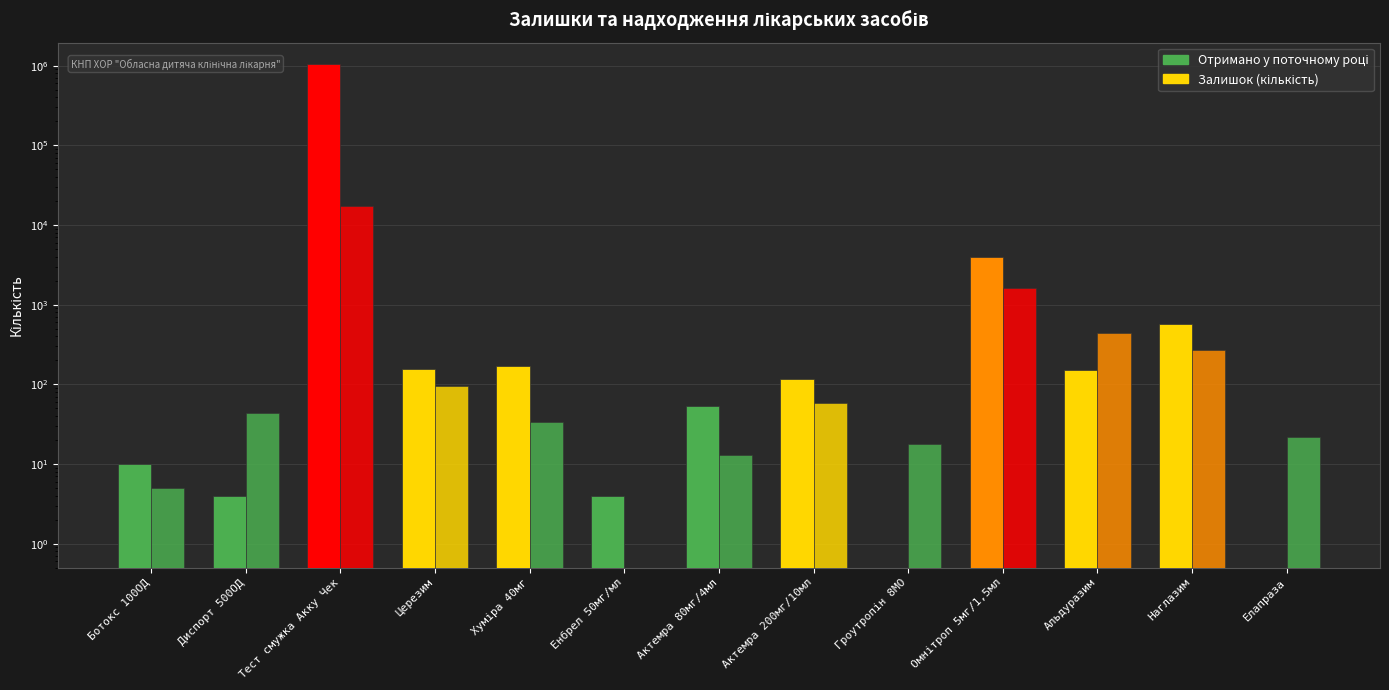

Are the bars grouped side by side (vs. stacked)?

Yes